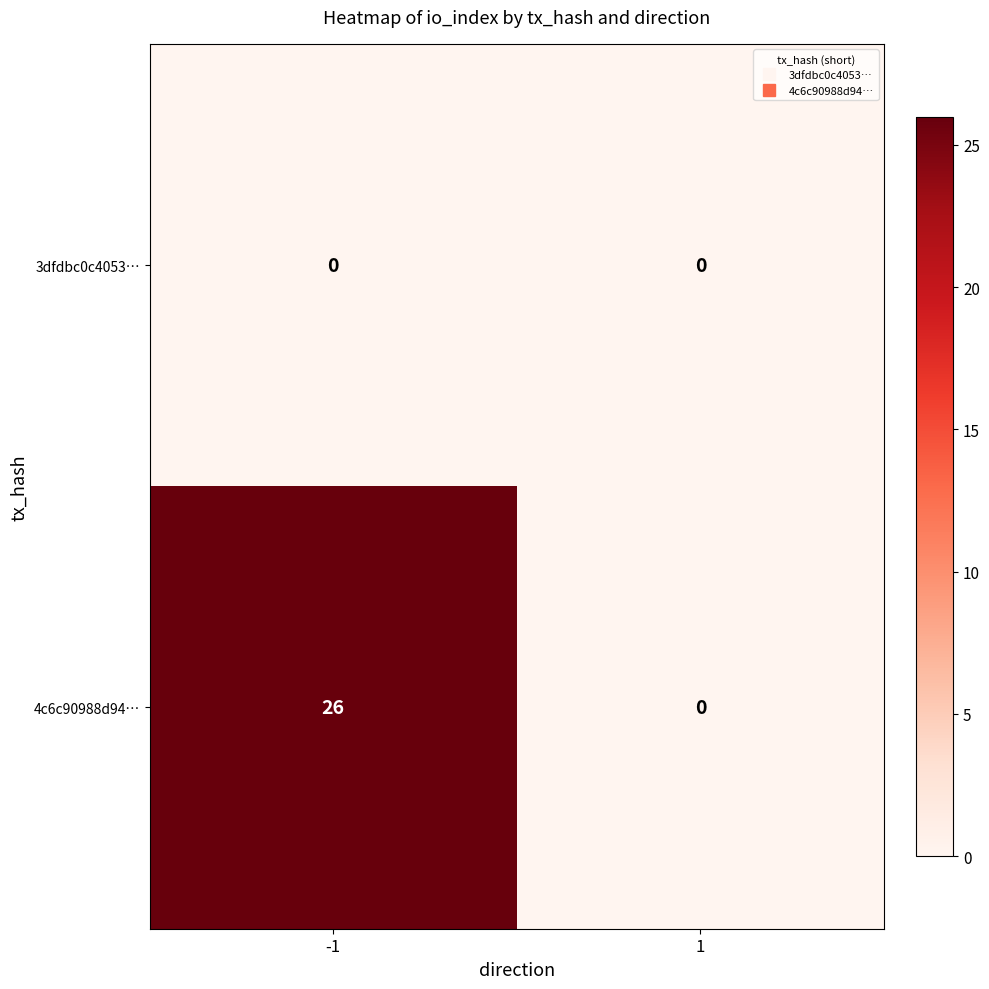

Reading right to left, transcribe all the data shown in this chart.

3dfdbc0c4053…: 0	0
4c6c90988d94…: 0	26